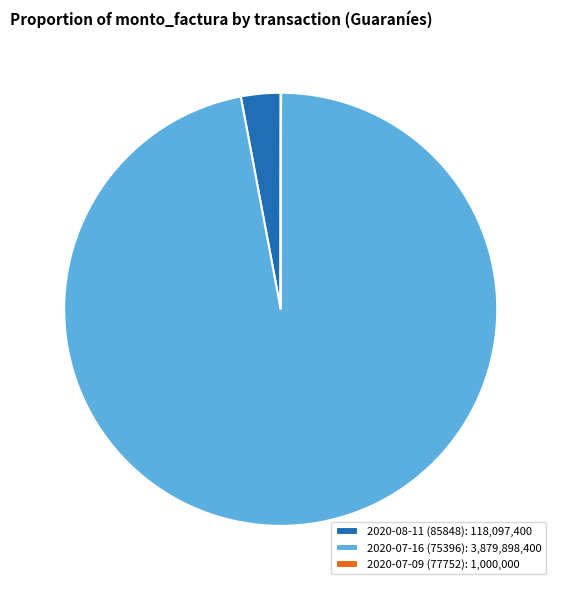

Do 2020-08-11 (85848) and 2020-07-16 (75396) together represent more than half of the pie?

Yes